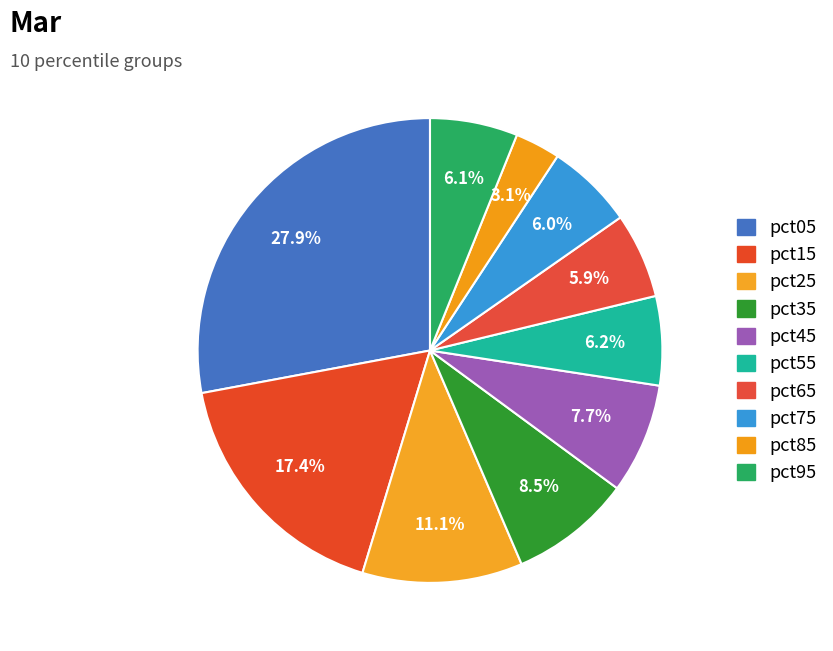

How many slices are in this pie chart?

10